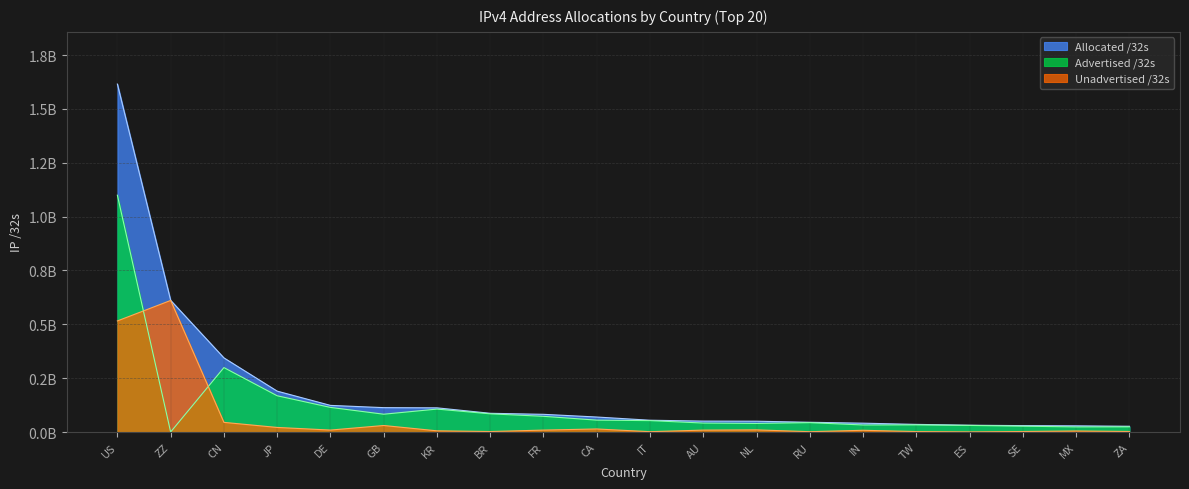

Which category has the highest value across all series?

US